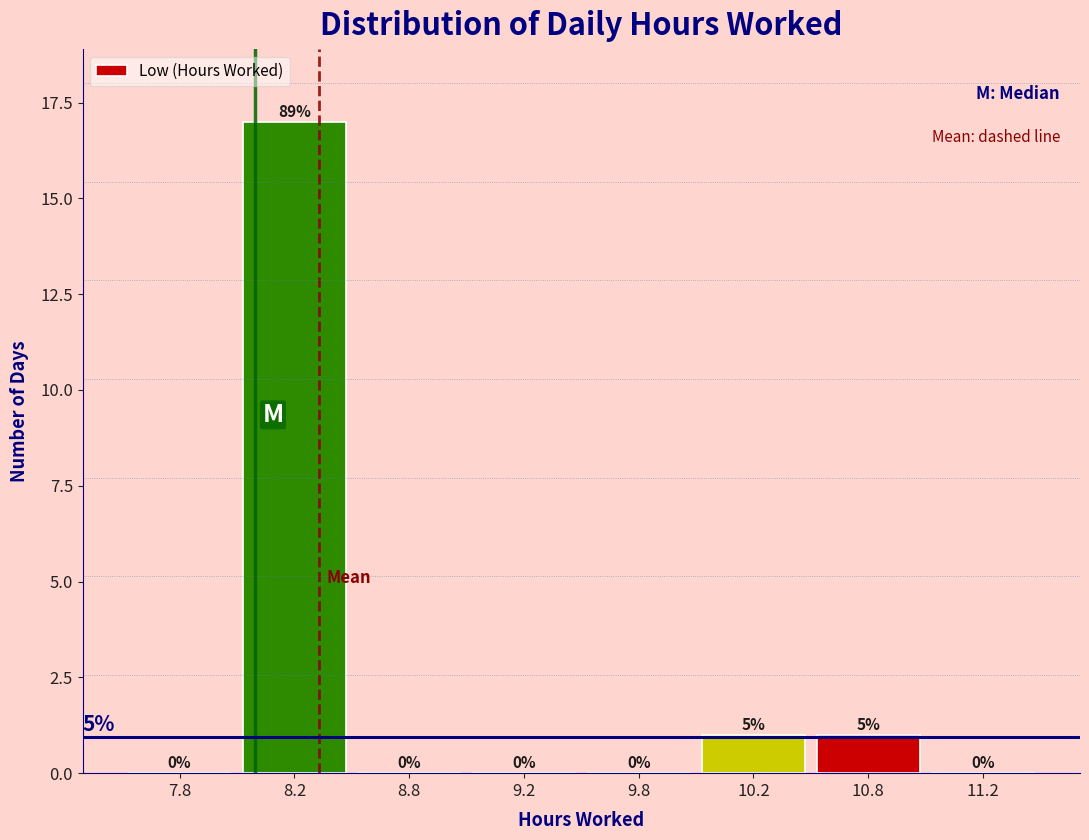

Reading left to right, what are all the values shown in this chart?

7.8=0	8.2=17	8.8=0	9.2=0	9.8=0	10.2=1	10.8=1	11.2=0